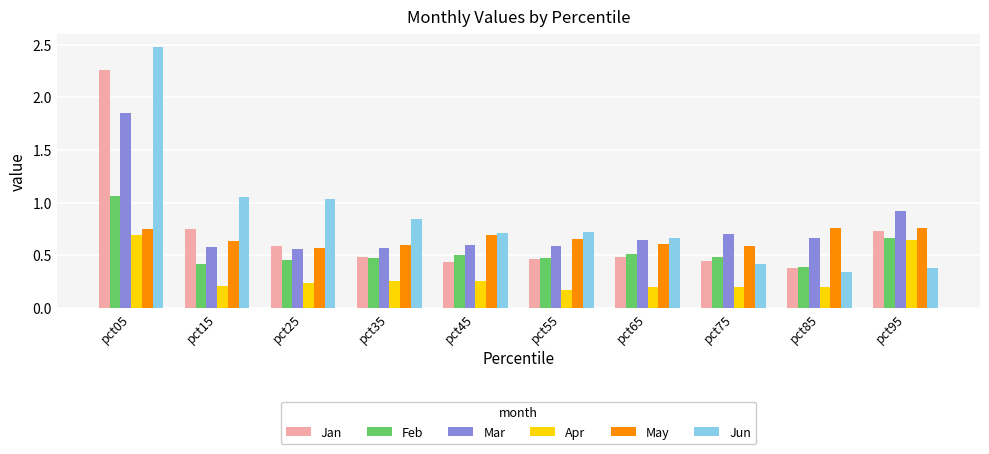

What is the sum of all May values?

6.6